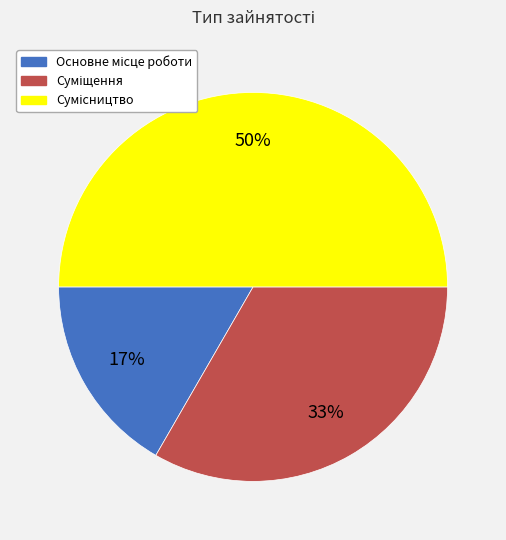

To the nearest percent, what is the difference between the largest and smallest slice percentages?

33%